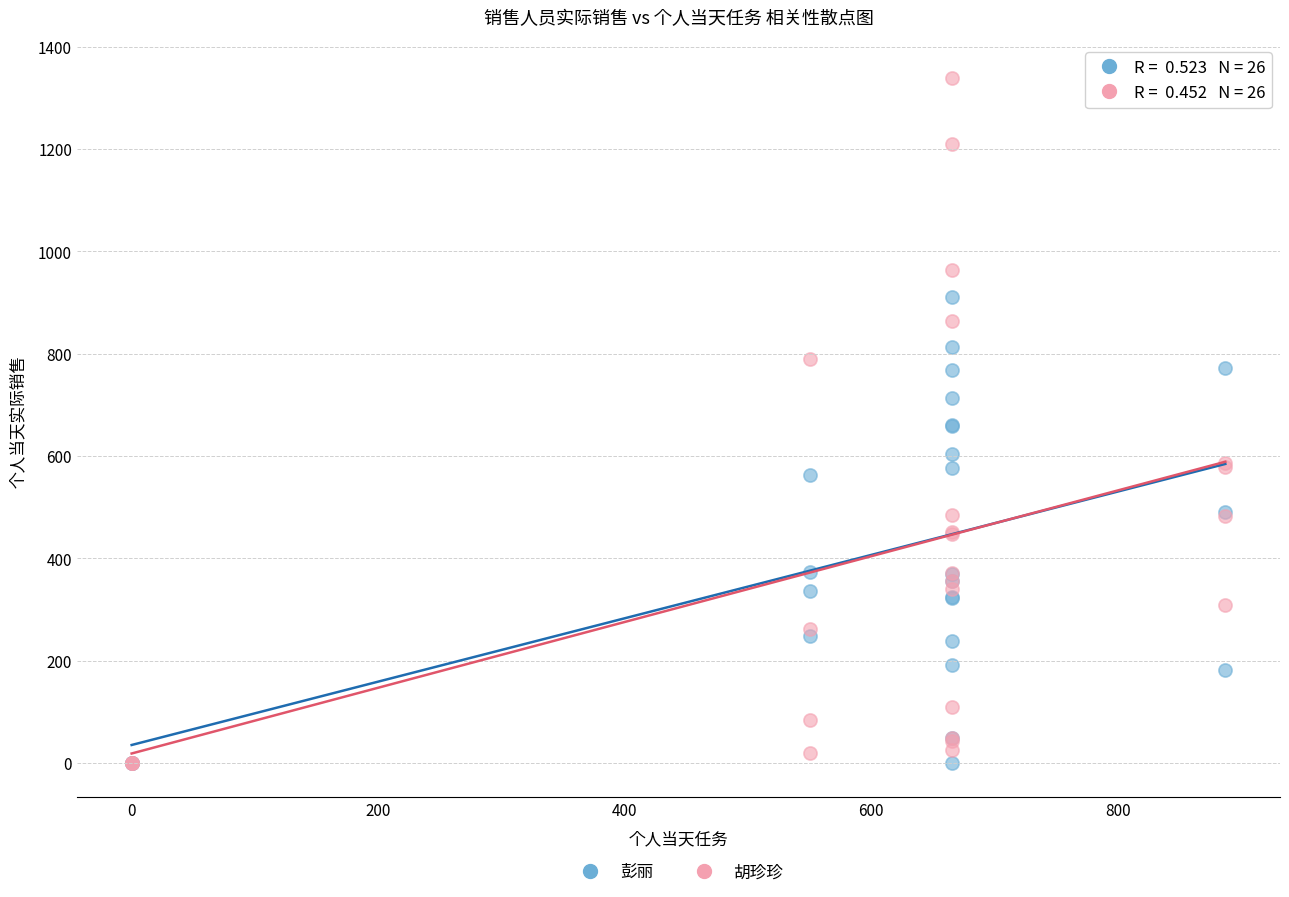

Which series has the largest Y range (max minus min)?

胡珍珍